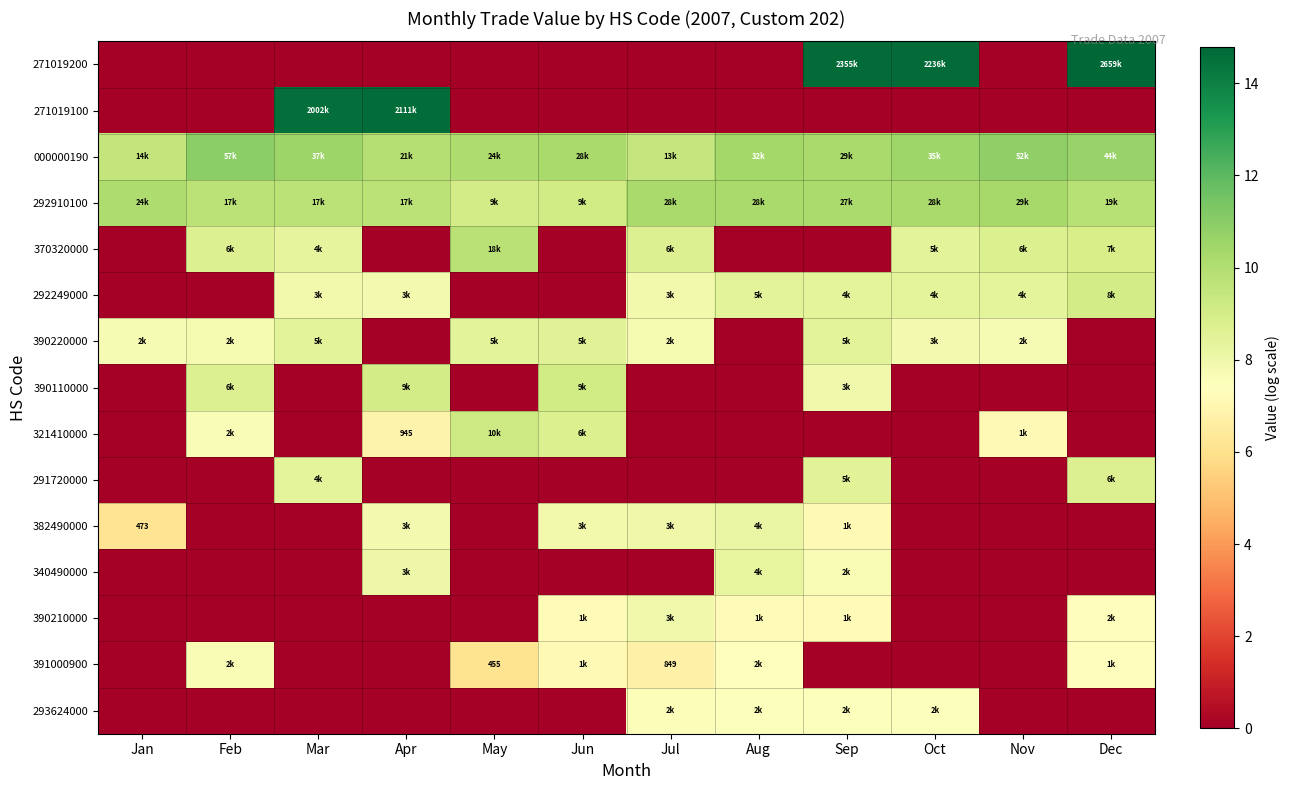

What is the maximum value for 271019200?

14.8